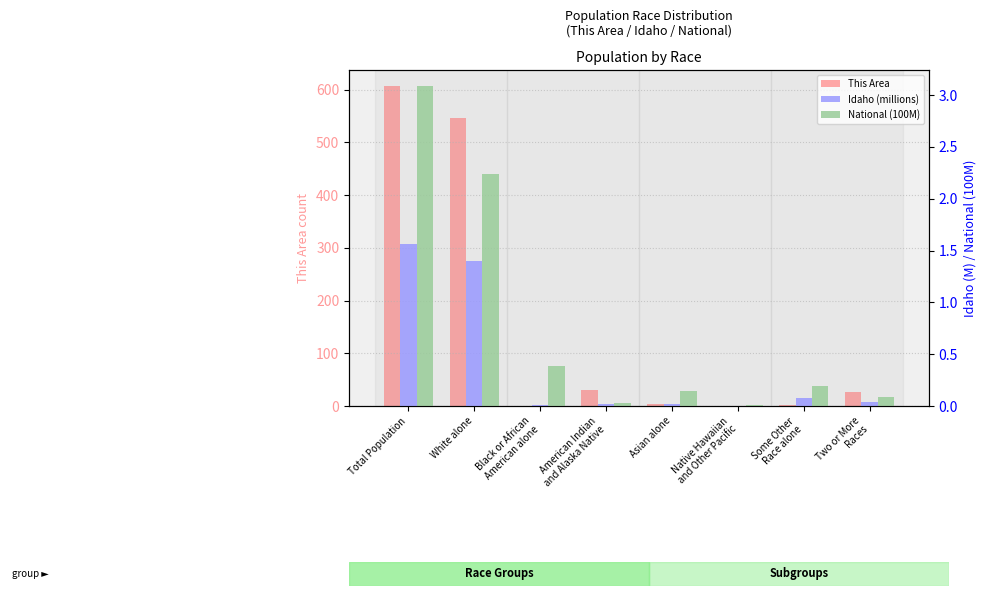

Are the bars grouped side by side (vs. stacked)?

Yes